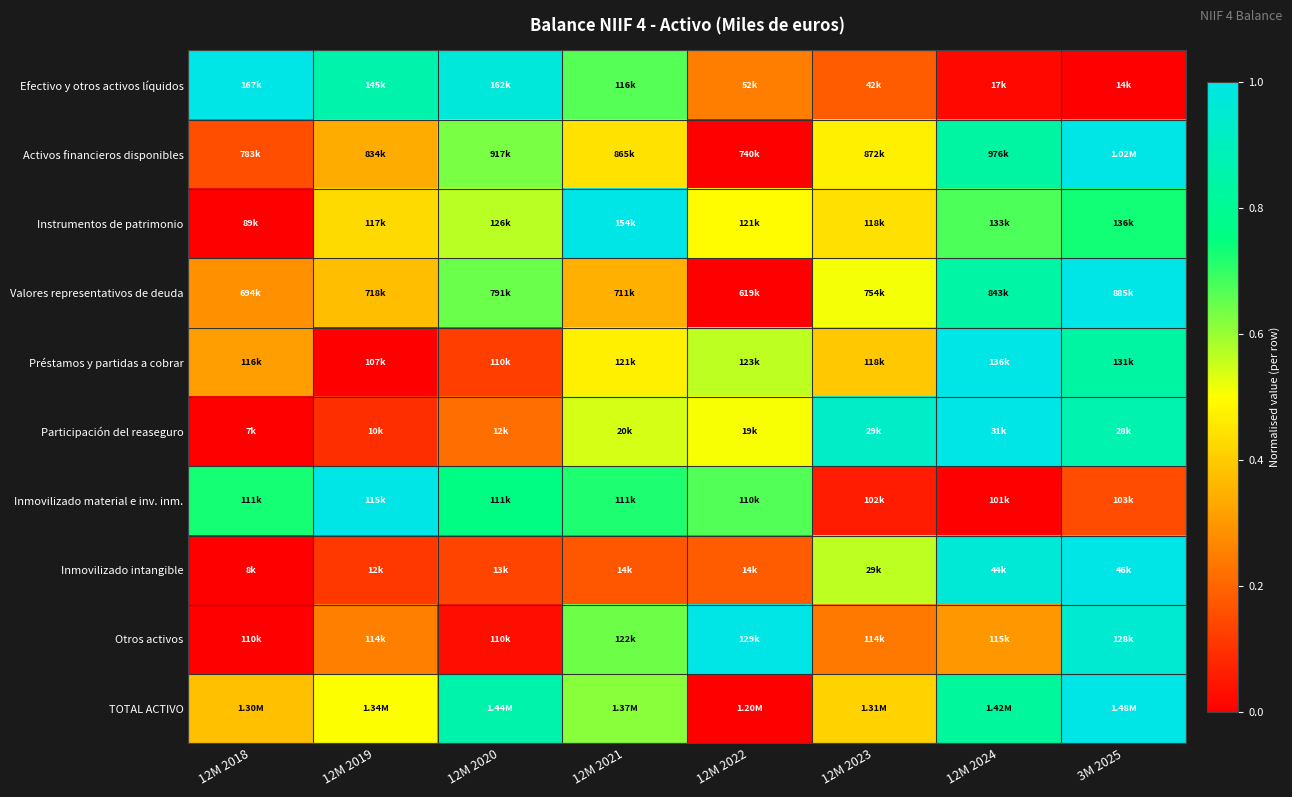

Which series has the largest total across all categories?

TOTAL ACTIVO